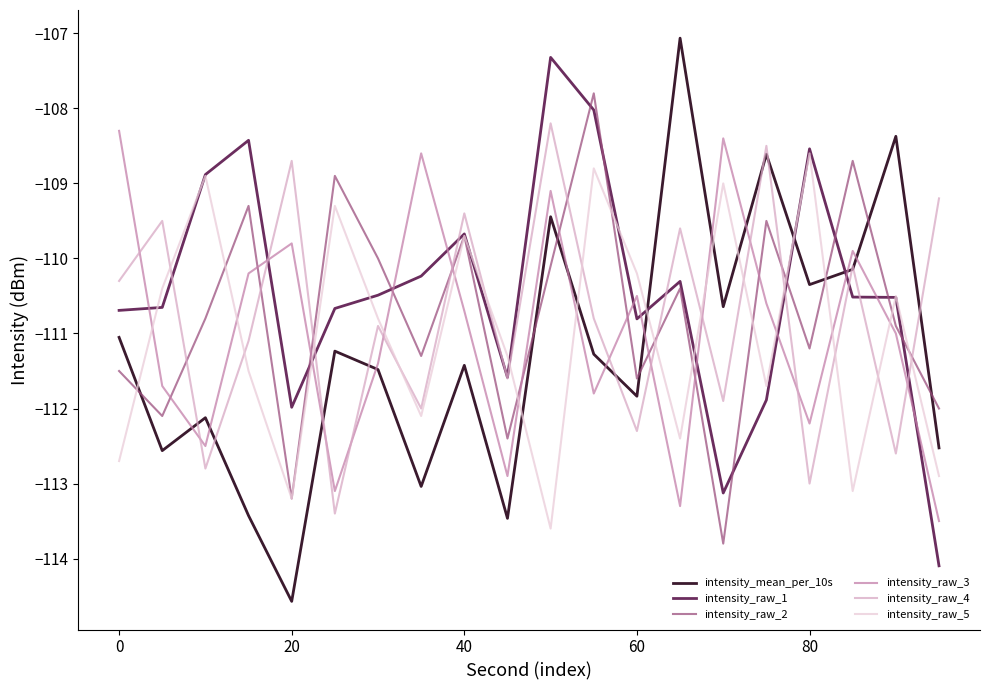

Which series ends up on top after the final intersection of intensity_raw_3 and intensity_raw_1?

intensity_raw_3